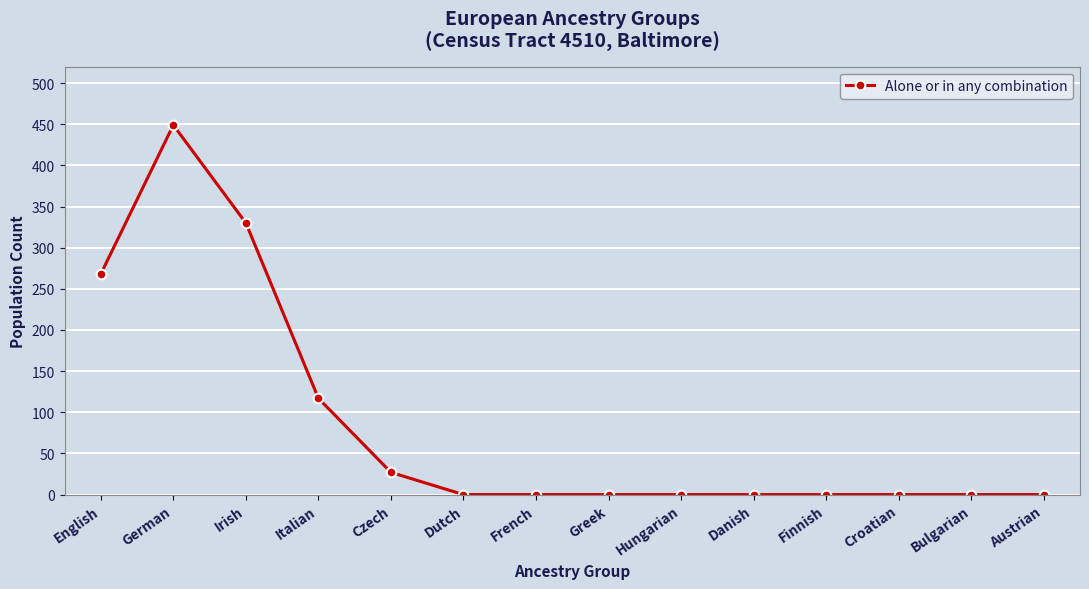

Where is the first local maximum?

German